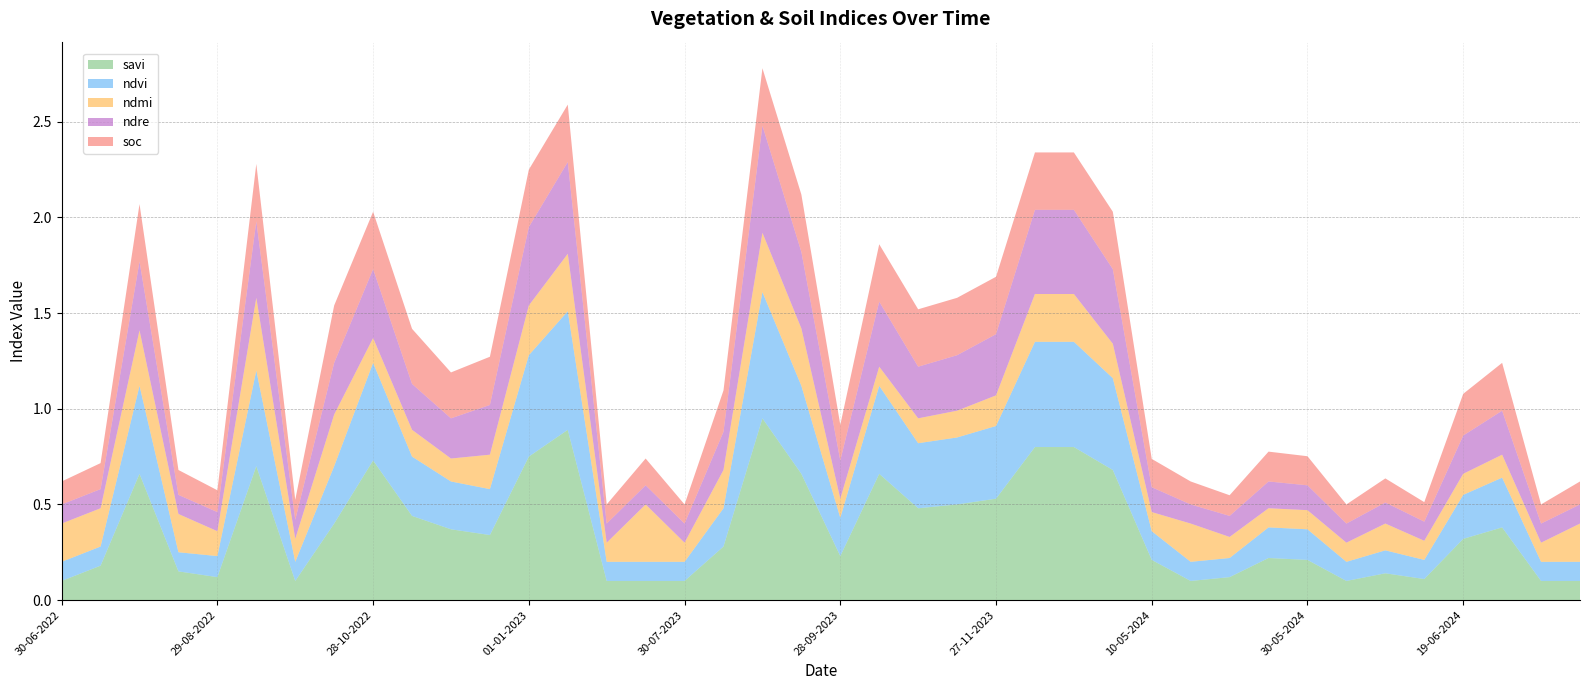

Does the chart have visible grid lines?

Yes